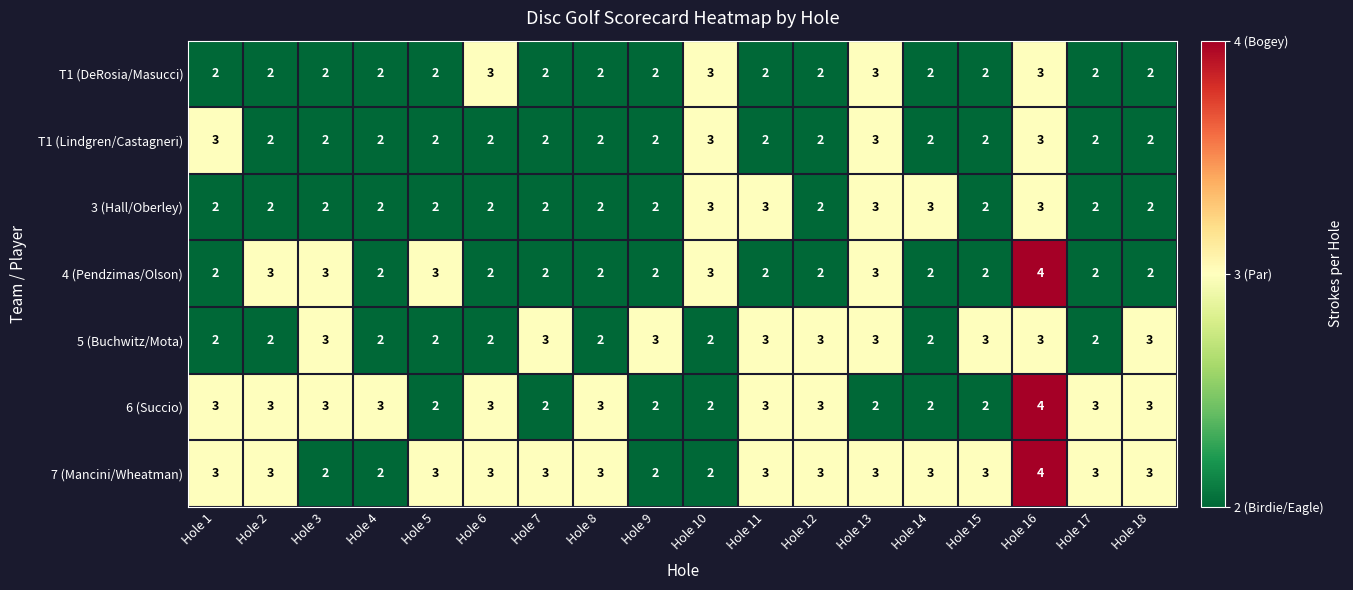

At how many categories does at least one series exceed 2?

18